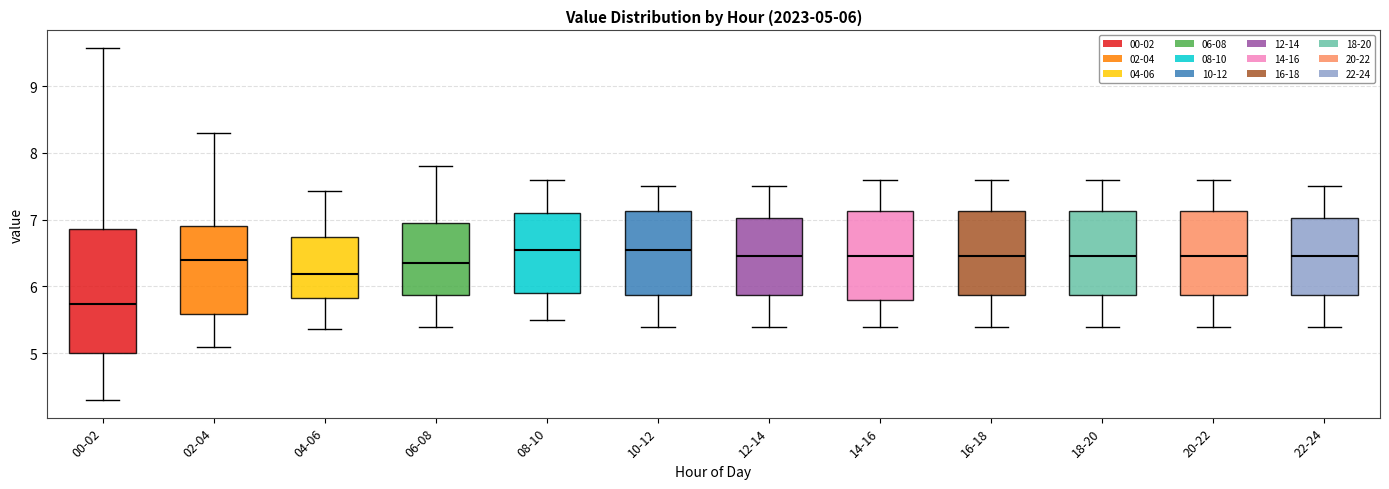

Which box's median line is the lowest?

00-02